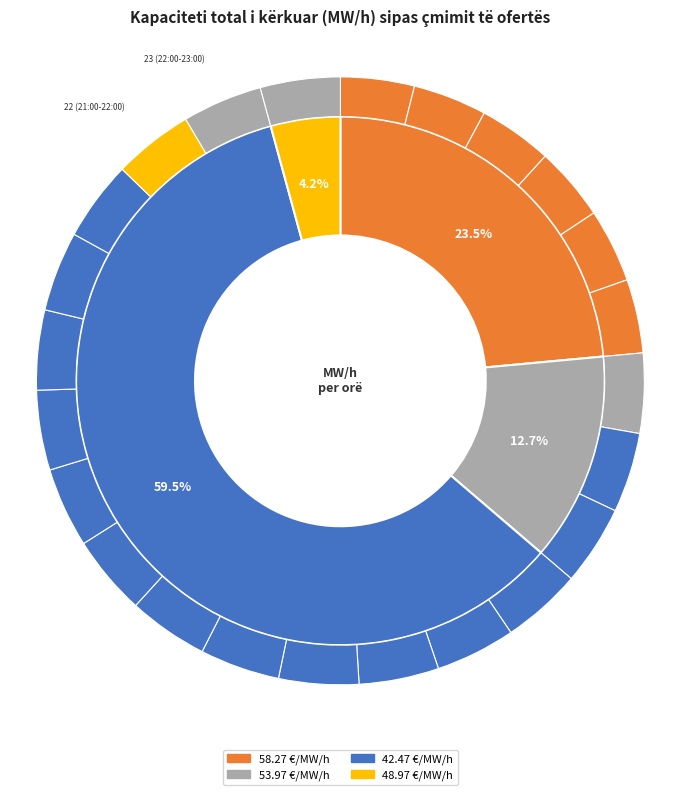

The 23 (22:00-23:00) slice represents 4% of the pie. True or false?

True